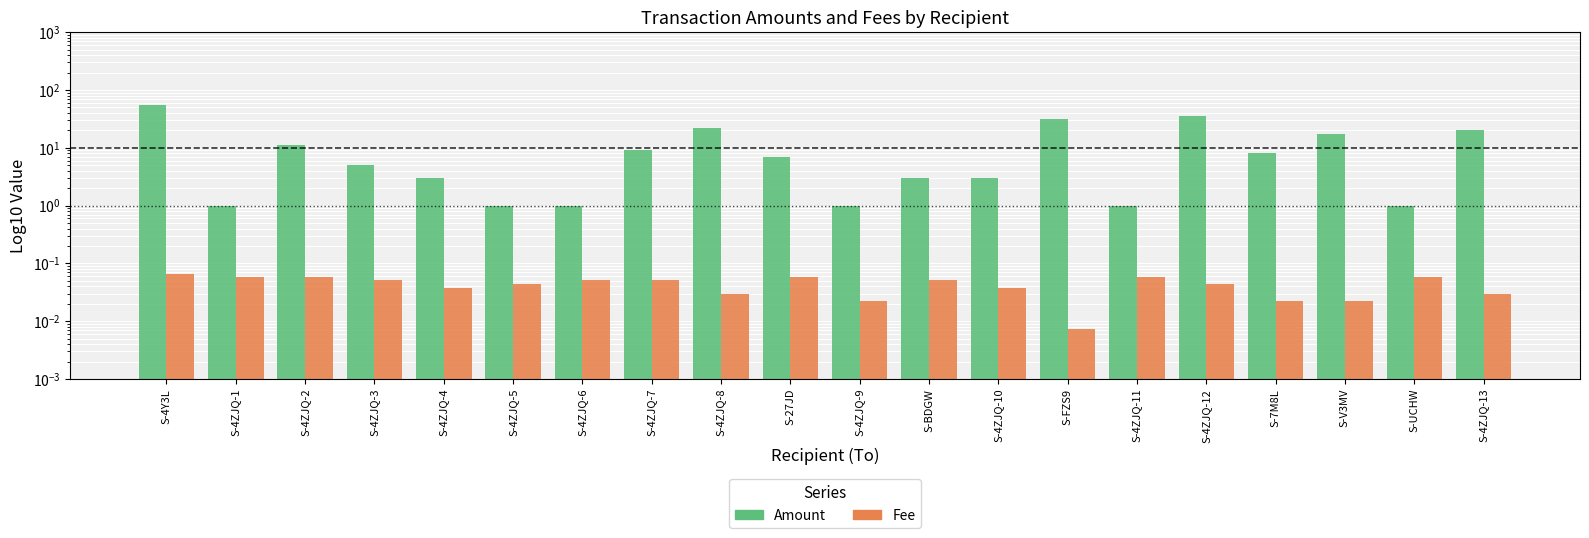

What is the highest value of the Fee series?

0.1